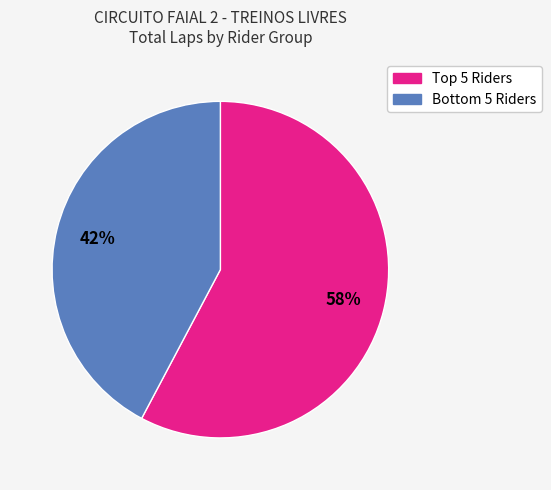

Which category has the biggest portion of the pie?

Top 5 Riders